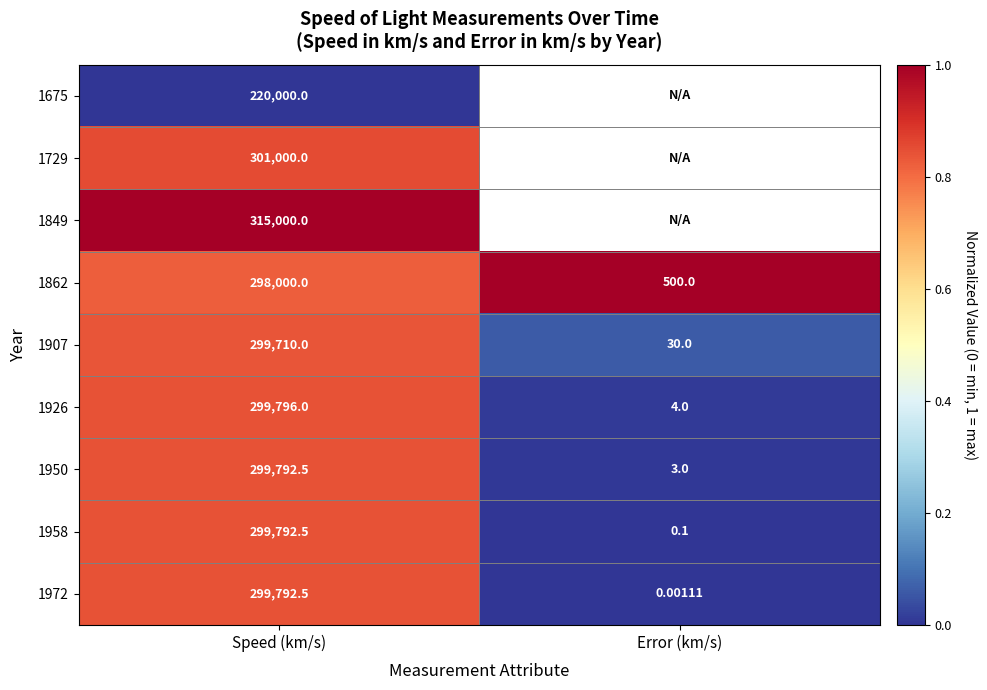

Where does the 1958 series first go above 299792?

Speed (km/s)